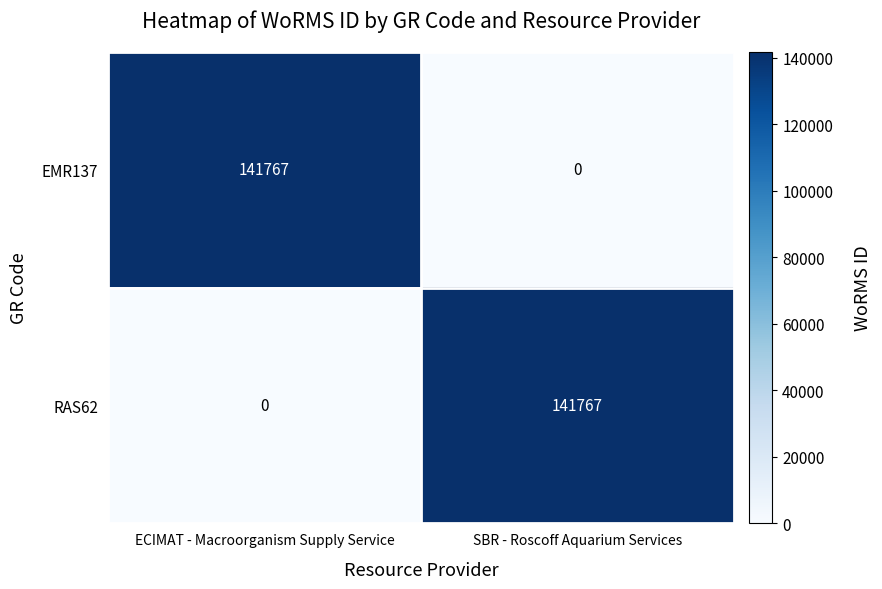

Reading right to left, what are all the values shown in this chart?

EMR137: SBR - Roscoff Aquarium Services=0	ECIMAT - Macroorganism Supply Service=141767
RAS62: SBR - Roscoff Aquarium Services=141767	ECIMAT - Macroorganism Supply Service=0